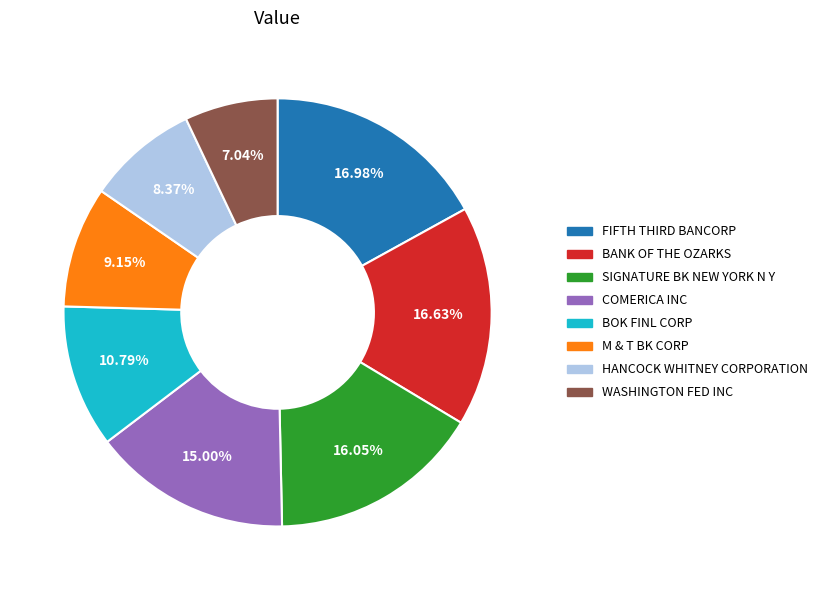

Count the number of slices in the pie.

8